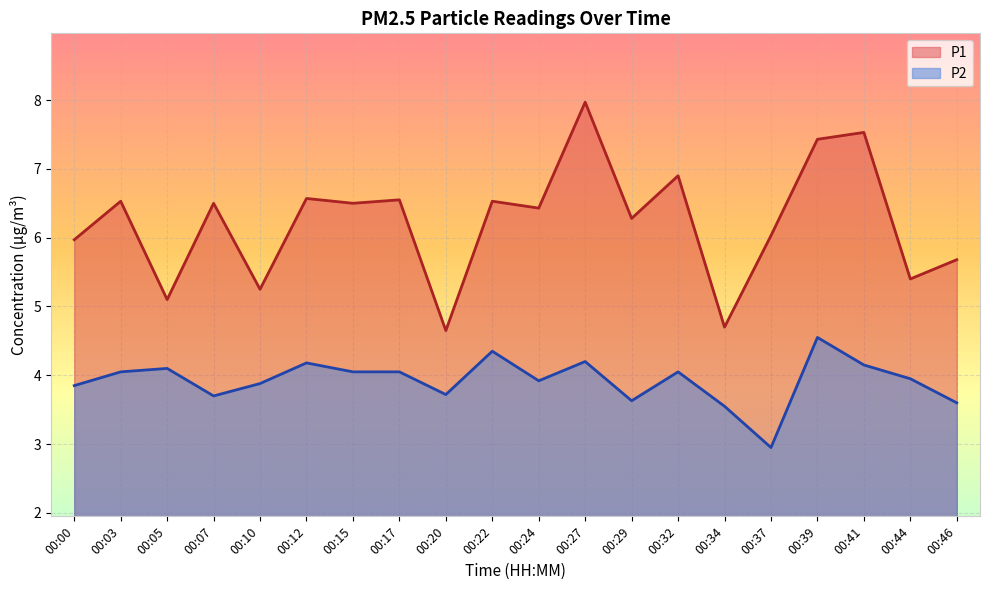

Which category has the lowest value in the P2 series?

00:37